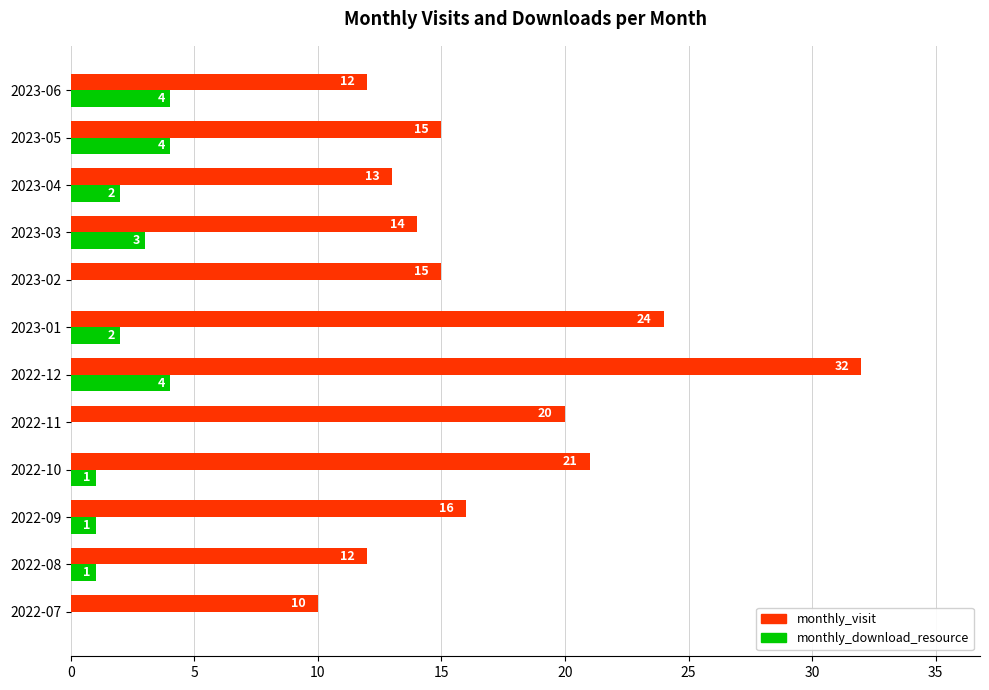

Which series changed the most between 2022-09 and 2023-01?

monthly_visit